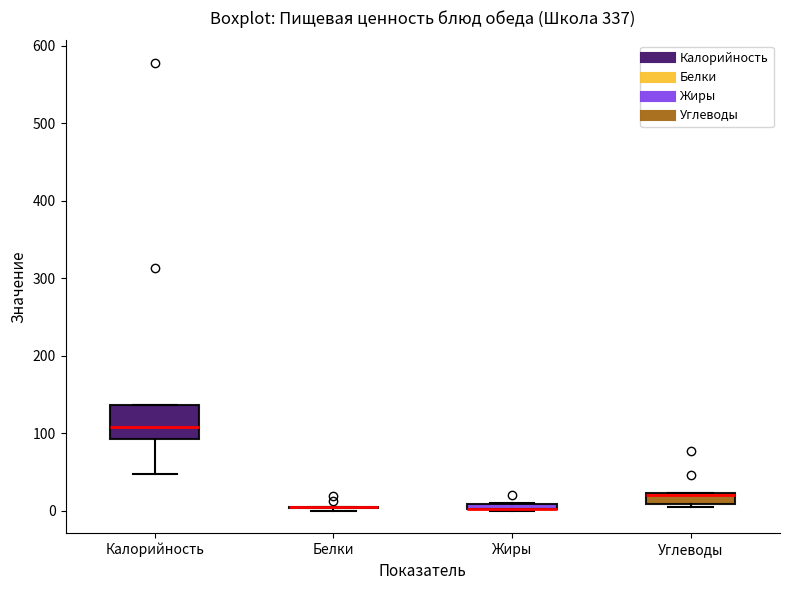

Where is the upper edge of the box for Углеводы on the y-axis? The values are not printed on the chart, so give them approximately, as read against the axis.

20